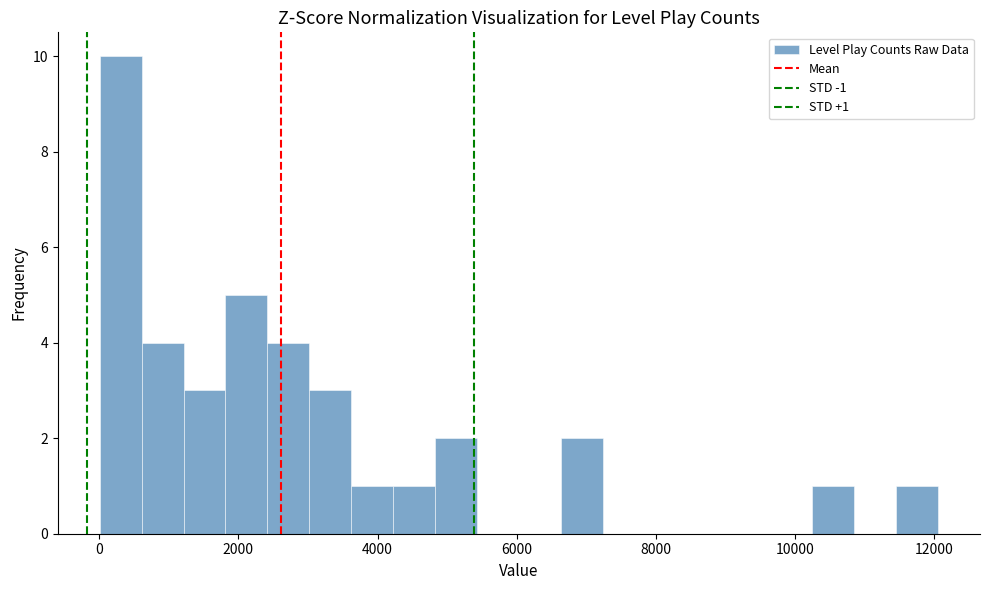

Read against the x-axis, roughly where is the centre of the tallest bar?

400